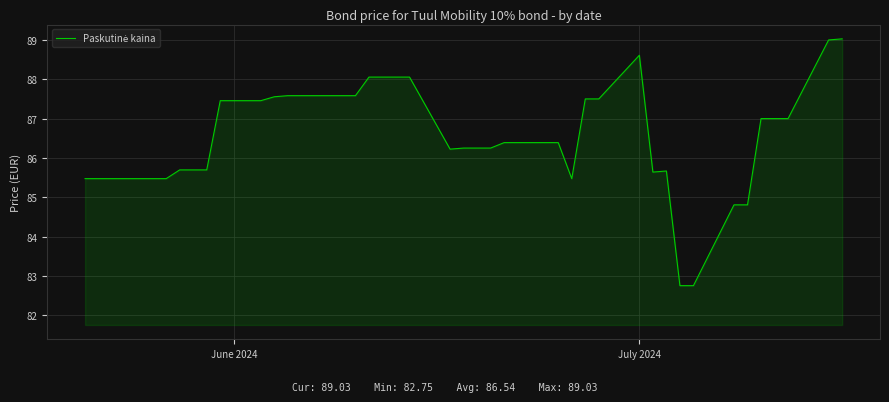

How many lines are shown in the chart?

1